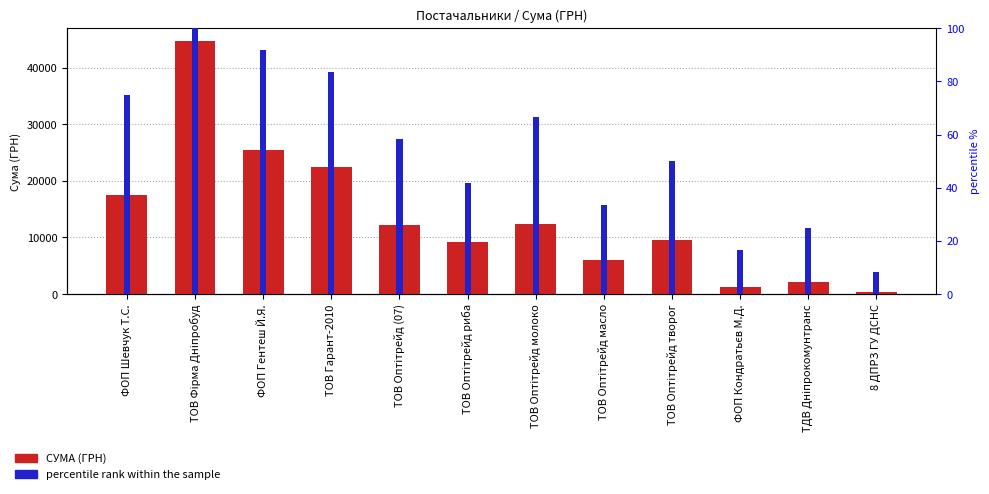

Where is СУМА (ГРН) nearest to the value 22526?

ТОВ Гарант-2010